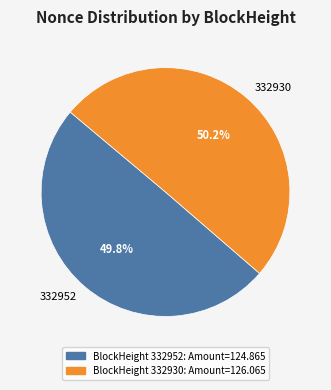

Is there a majority slice in this chart?

Yes